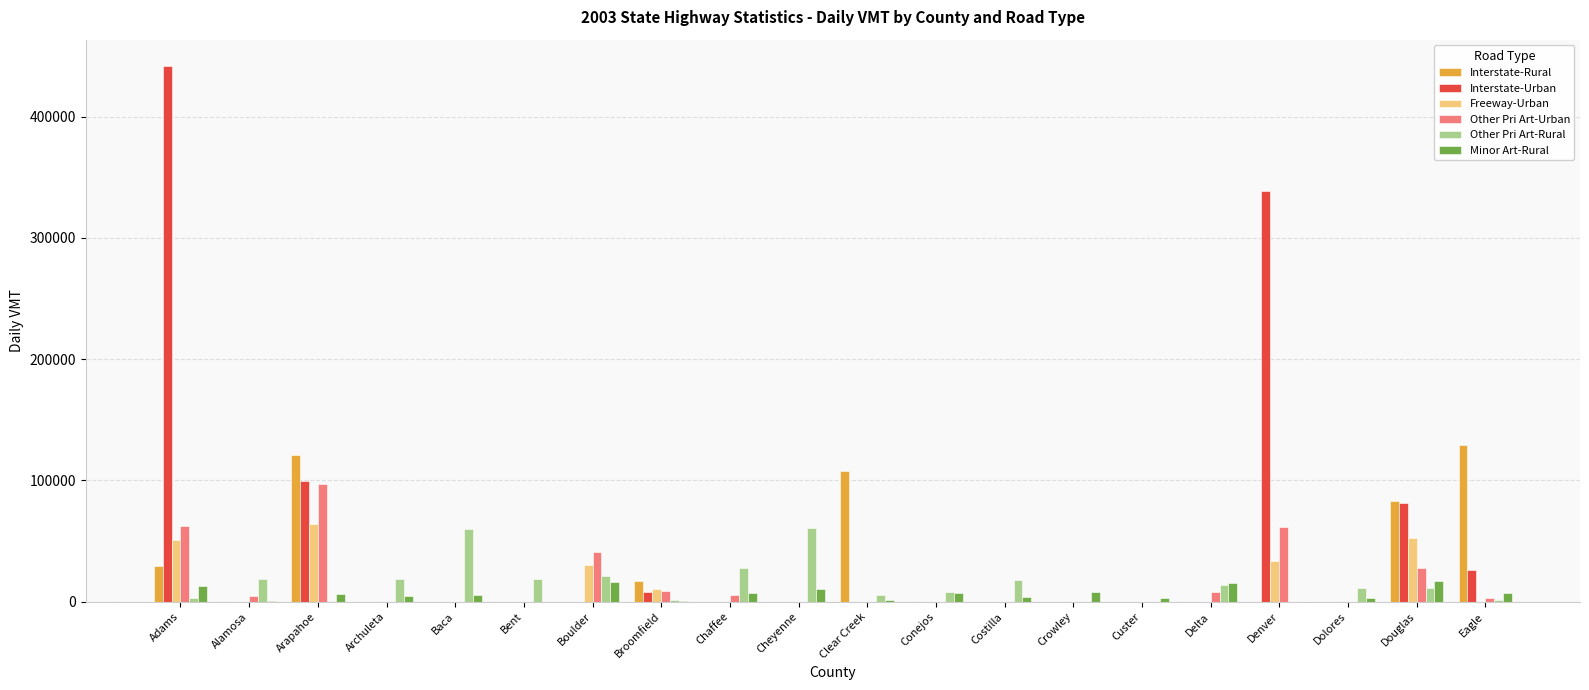

Is the value of Other Pri Art-Rural at Alamosa greater than the value of Freeway-Urban at Chaffee?

Yes